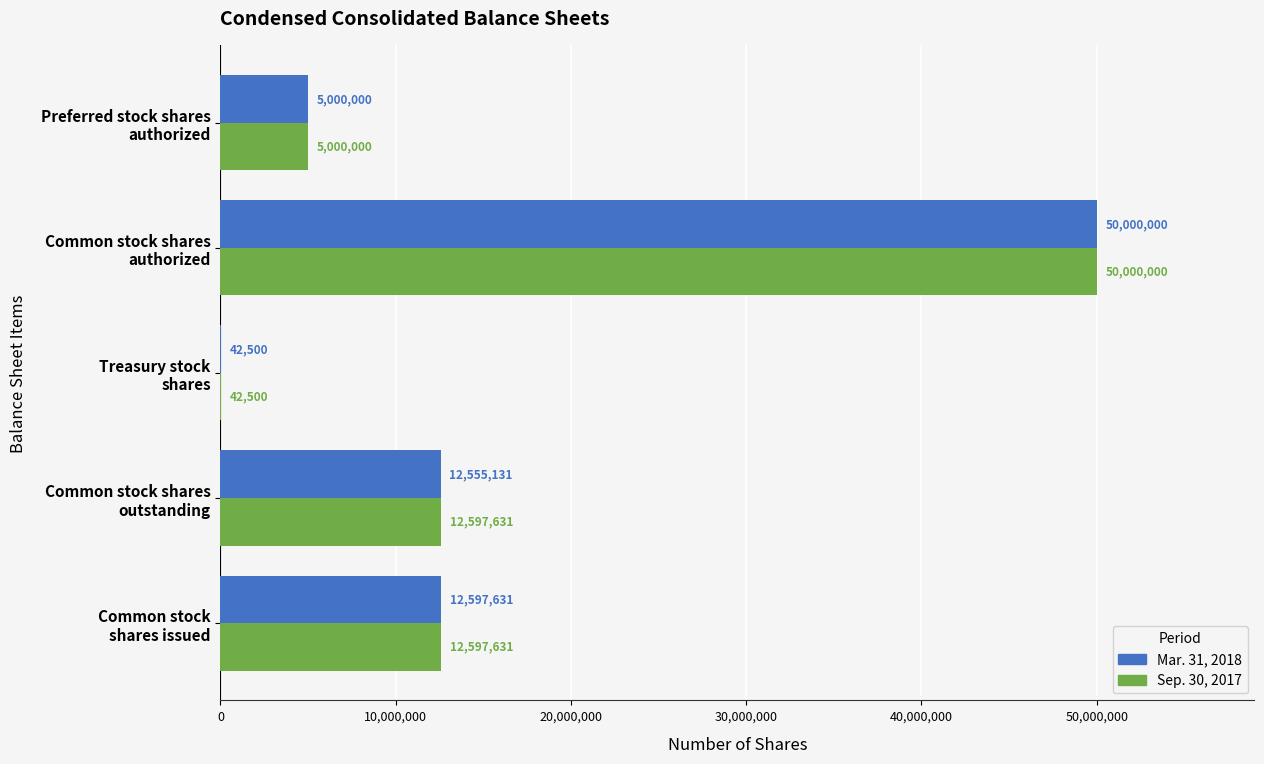

What is the maximum value for Mar. 31, 2018?

50000000